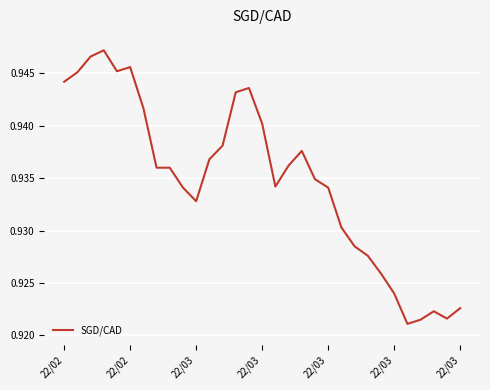

Which category has the lowest value across all series?

26